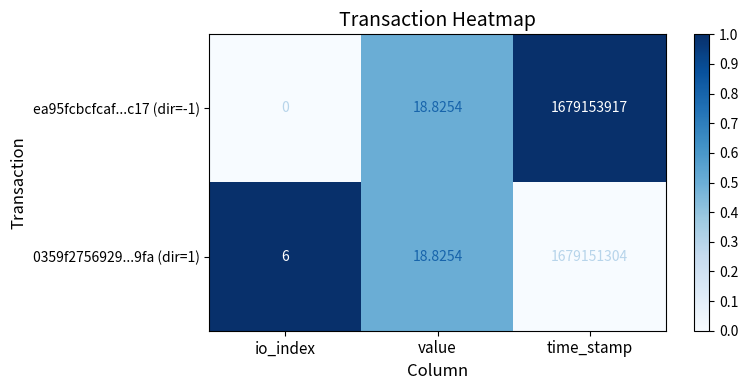

Which category has the lowest value across all series?

io_index